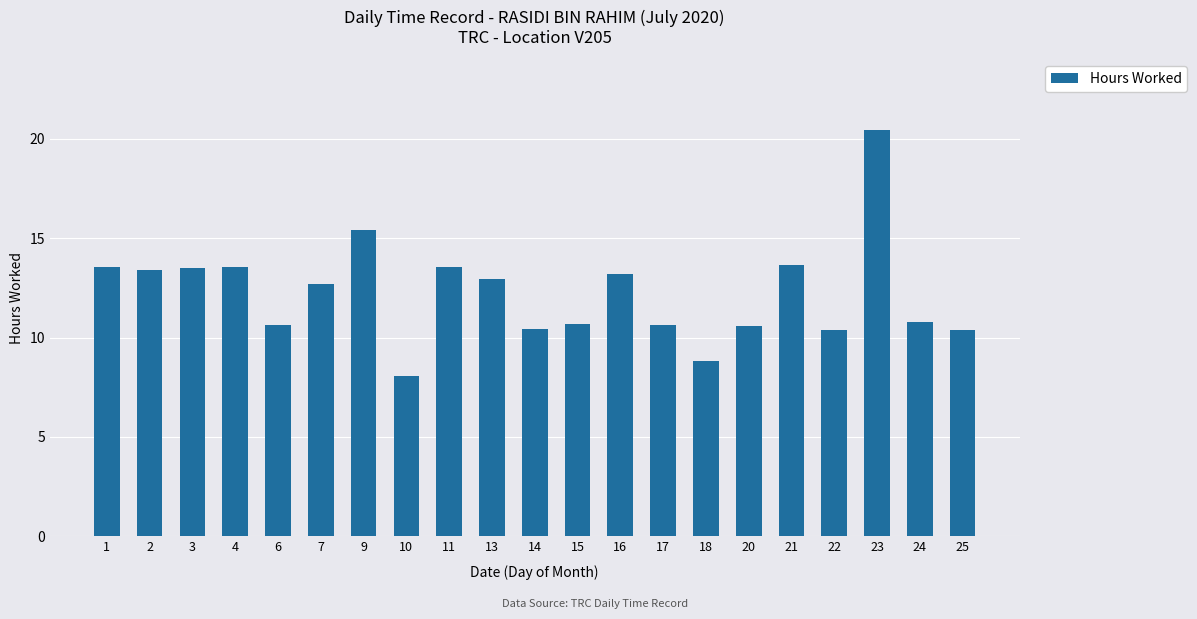

What is the approximate value at 23?

20.4